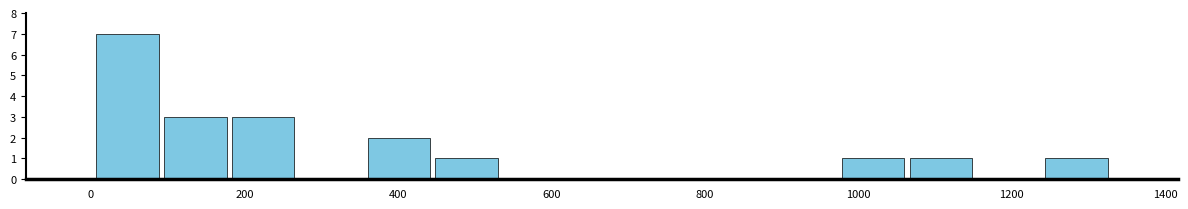

Reading left to right, list every bar in this chart as the range it spans on the x-axis followed by its height. Neither the bar edges nor the heights are printed on the chart, so give them approximately, as read against the axes.

0 to 100: 7
100 to 180: 3
180 to 260: 3
260 to 360: 0
360 to 440: 2
440 to 540: 1
540 to 620: 0
620 to 720: 0
720 to 800: 0
800 to 880: 0
880 to 980: 0
980 to 1060: 1
1060 to 1160: 1
1160 to 1240: 0
1240 to 1320: 1